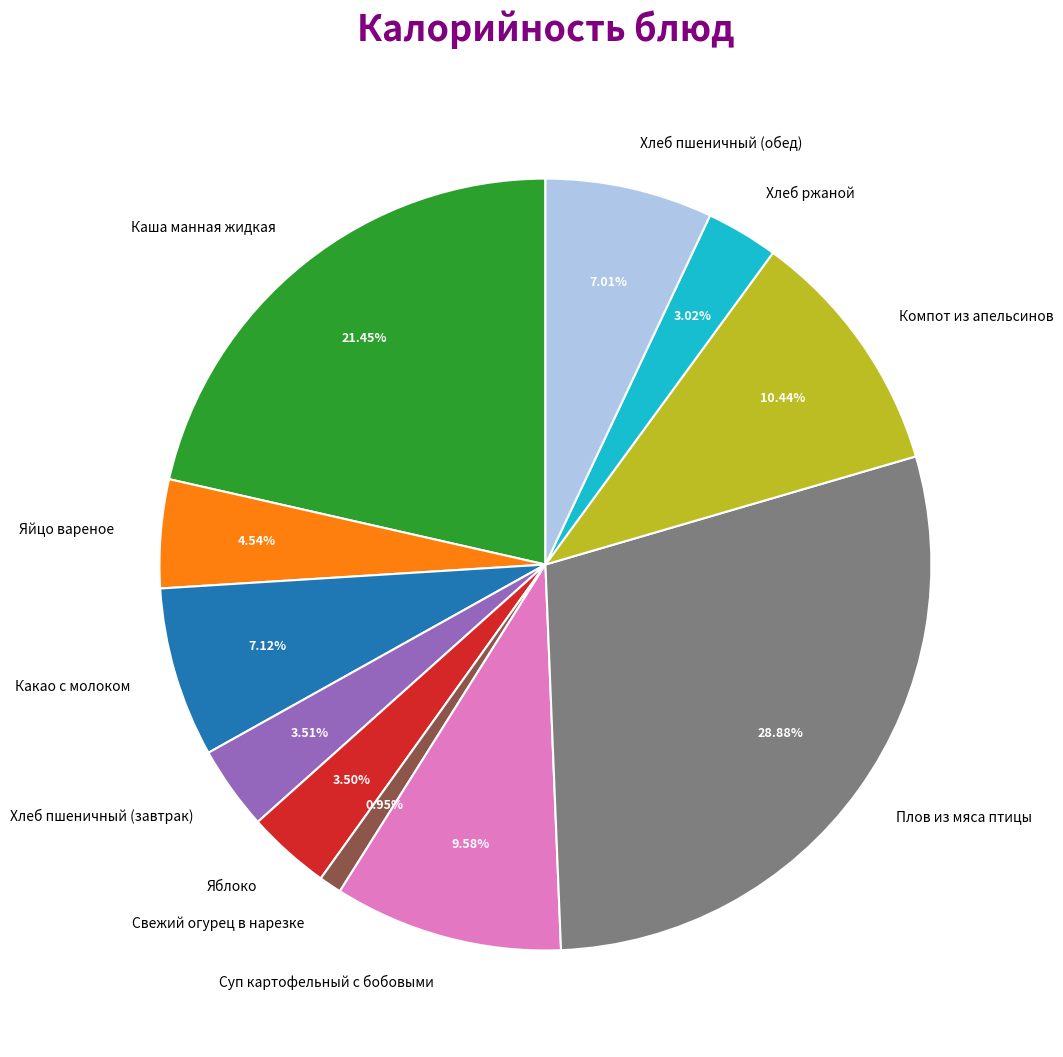

What is the largest slice in the pie chart?

Плов из мяса птицы